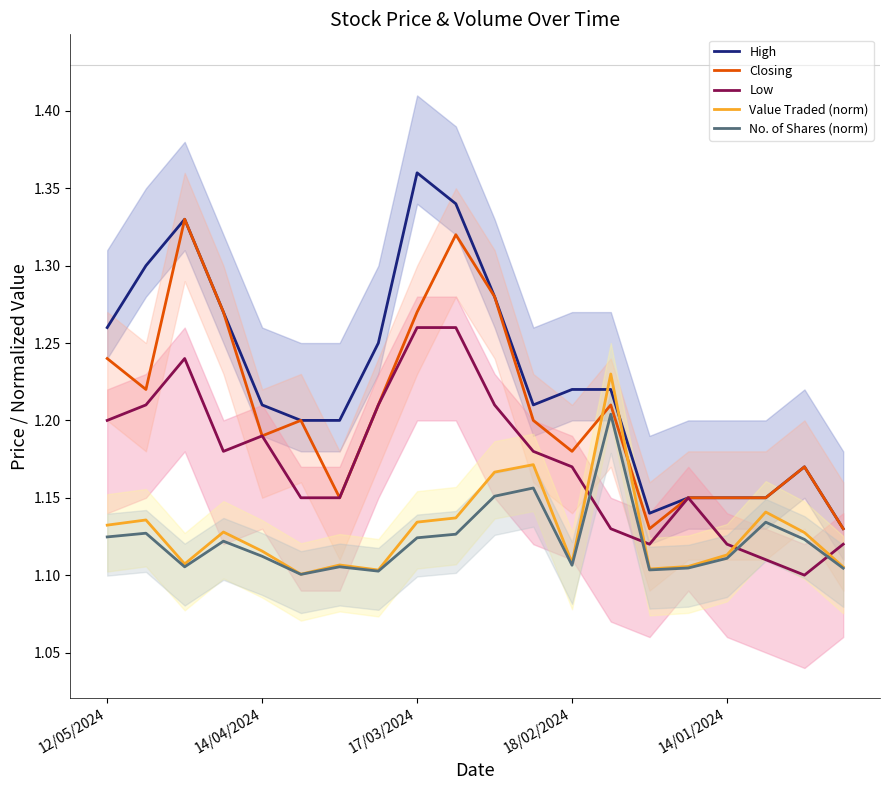

The No. of Shares (norm) series shows 0.8 at 14/01/2024. True or false?

False